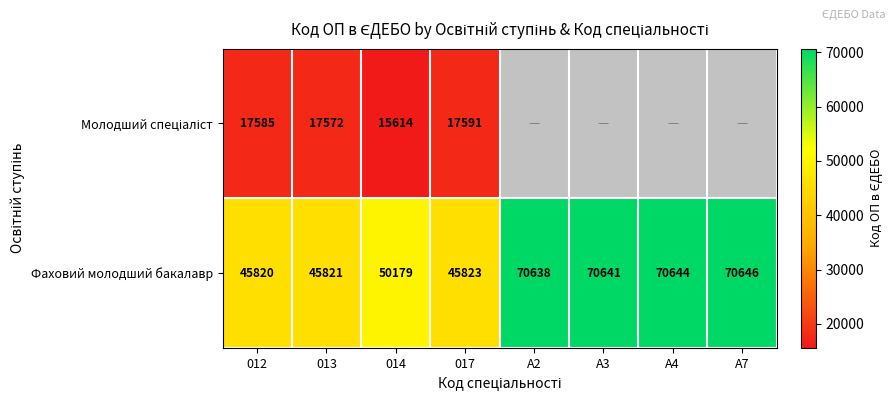

At which label does Фаховий молодший бакалавр reach its peak?

A7